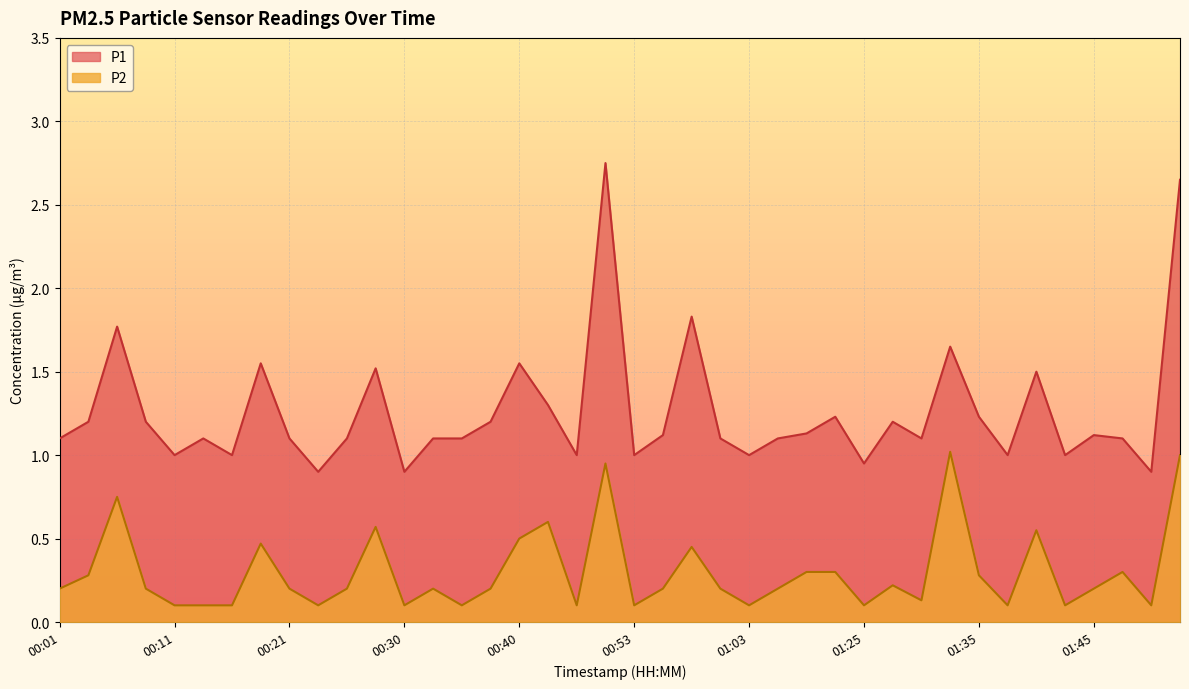

What is the value of the P1 point at the 27th from the left?

1.1